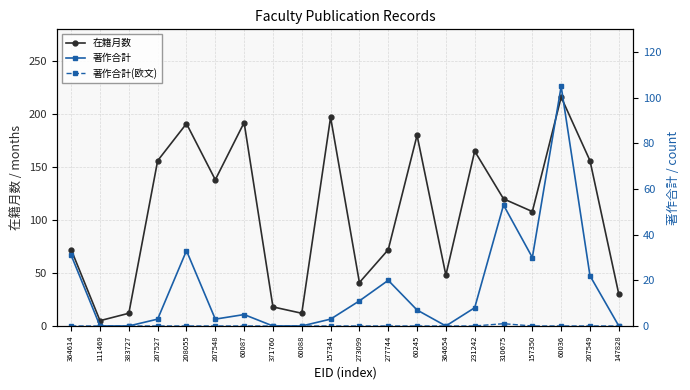

What is the difference between the highest and lowest values at 364614?

72